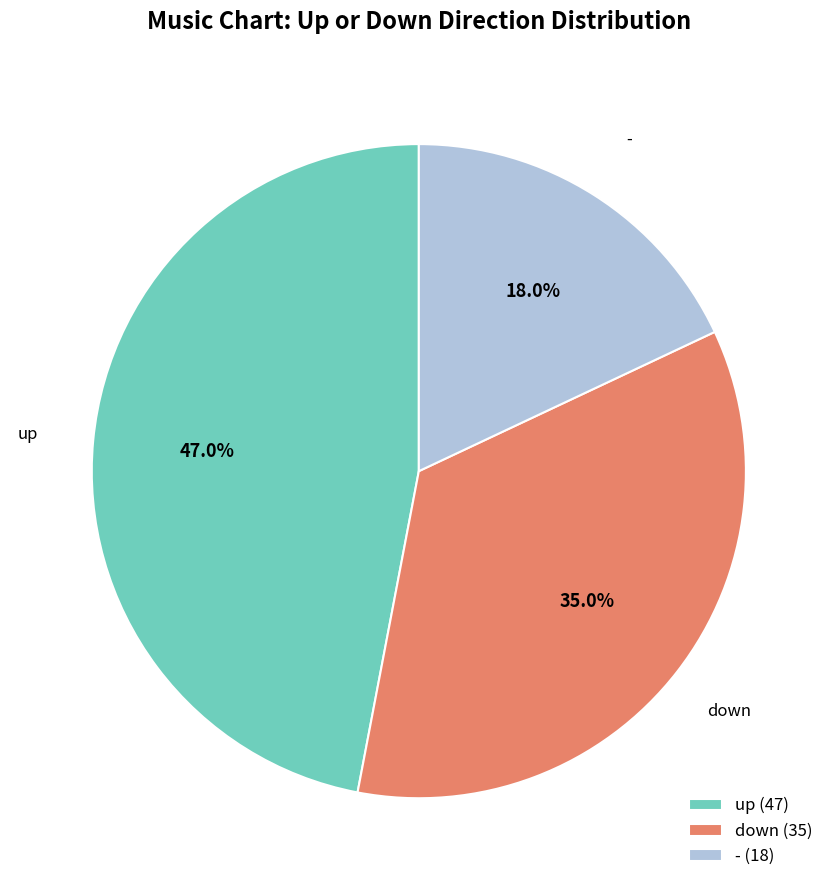

To the nearest percent, what percentage of the pie is -?

18%